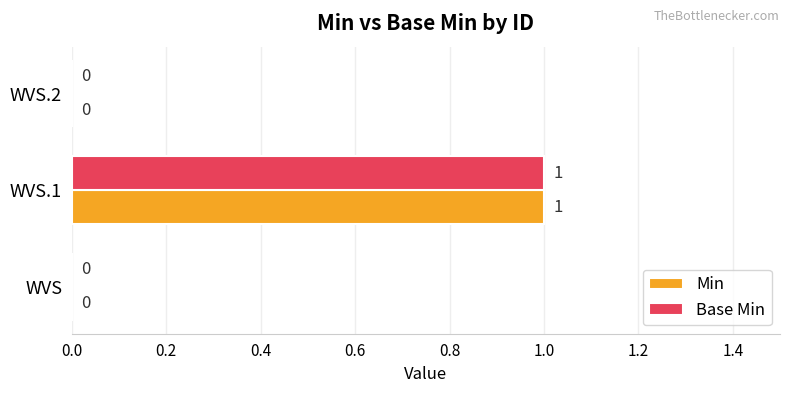

Count the Min values in the range 0 to 1.

3